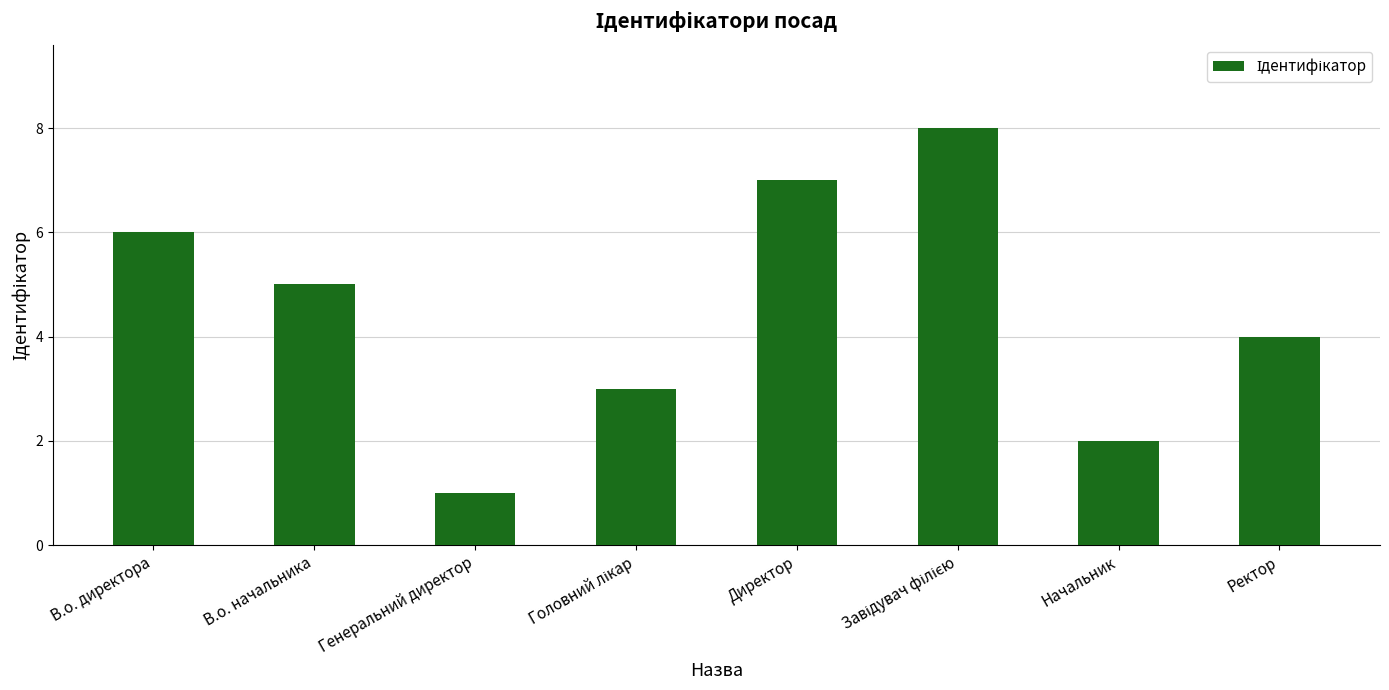

What is the ratio of the value at Генеральний директор to the value at Директор?

0.1